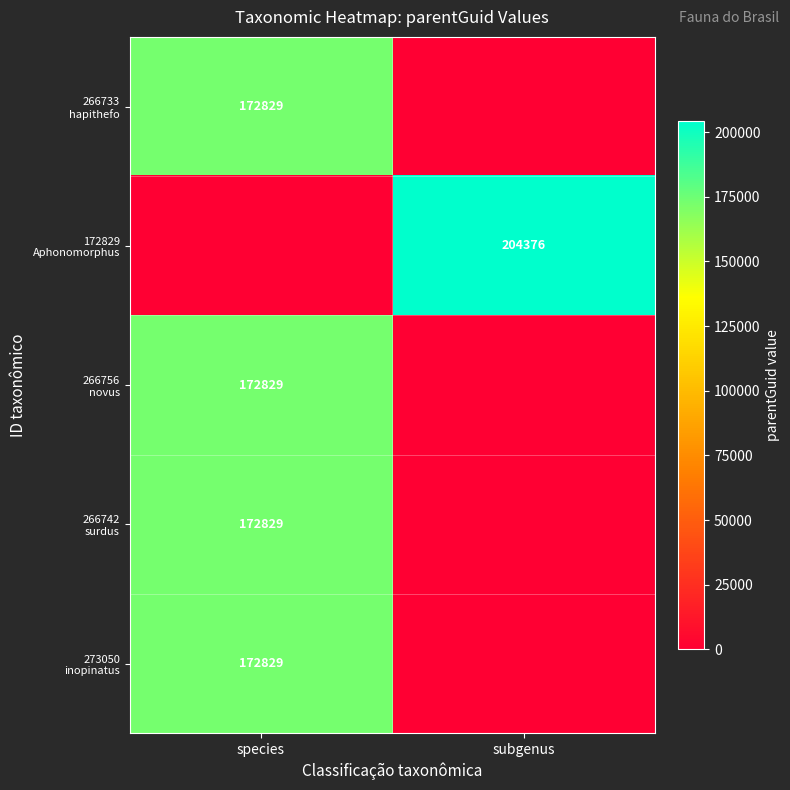

What is the sum of all 172829 Aphonomorphus values?

204376